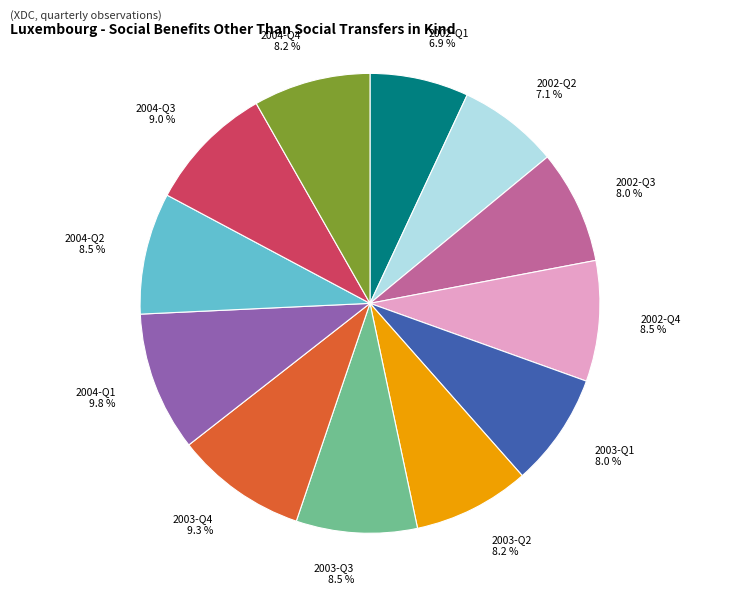

Does 2004-Q1 represent more than half of the total?

No